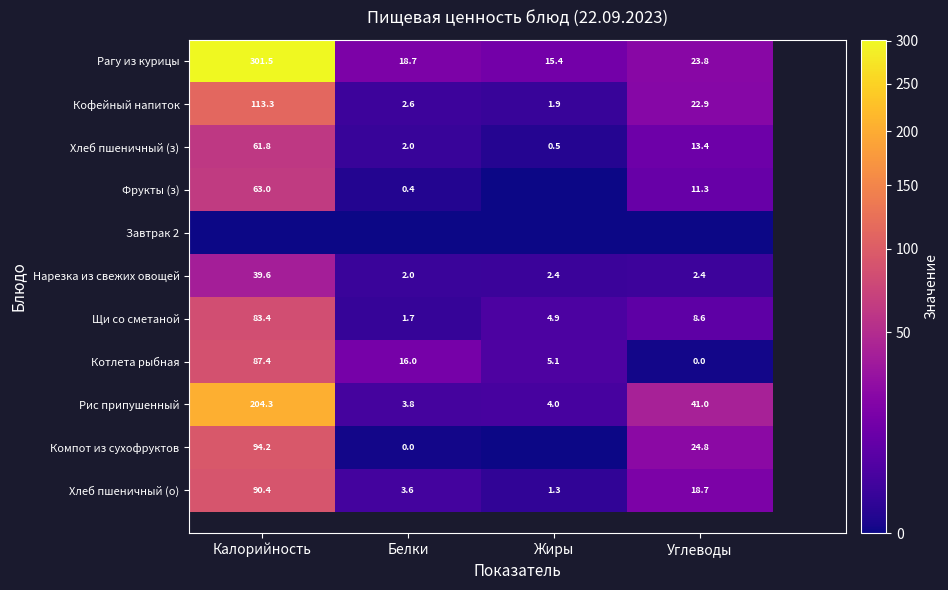

What value does the Фрукты (з) series have at Углеводы?

11.3